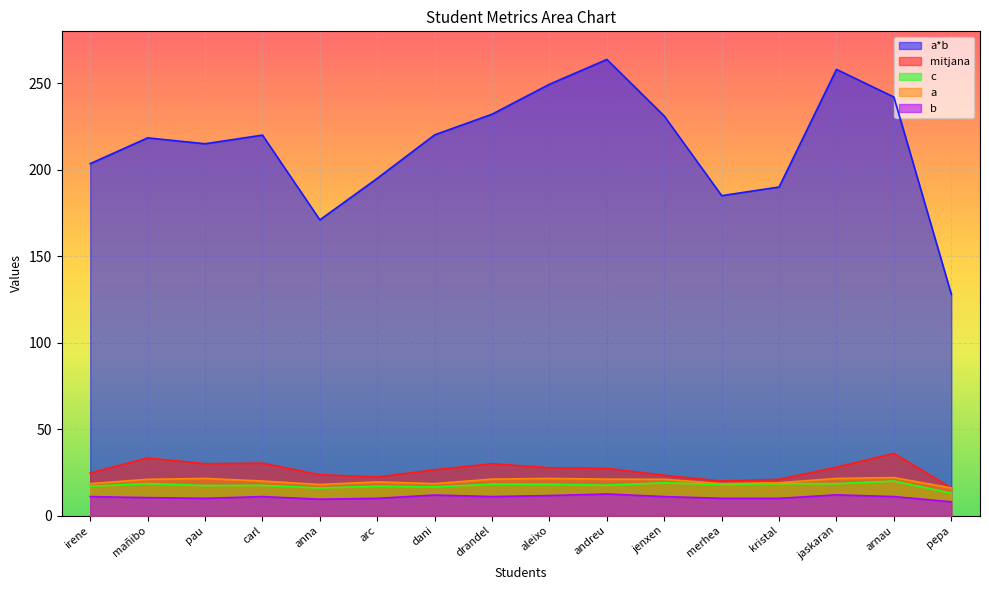

True or false: mitjana has more than 2 interior local peaks.

True